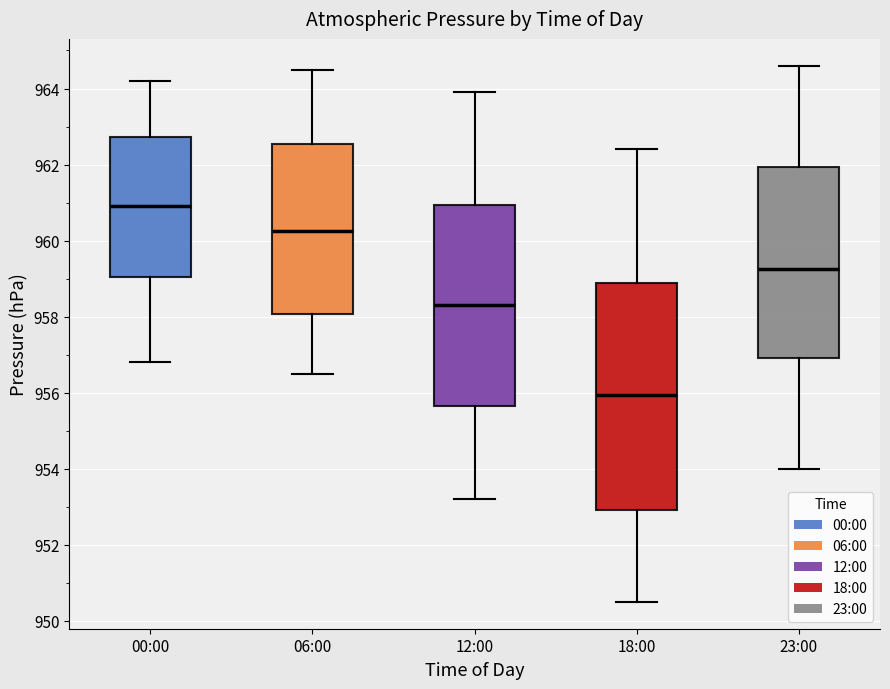

Which box's median line is the highest?

00:00